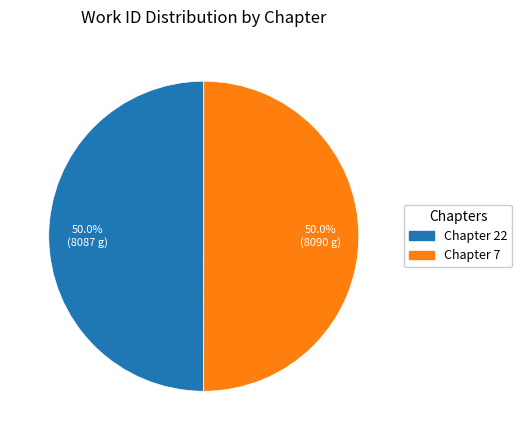

Do Chapter 7 and Chapter 22 together represent more than half of the pie?

Yes